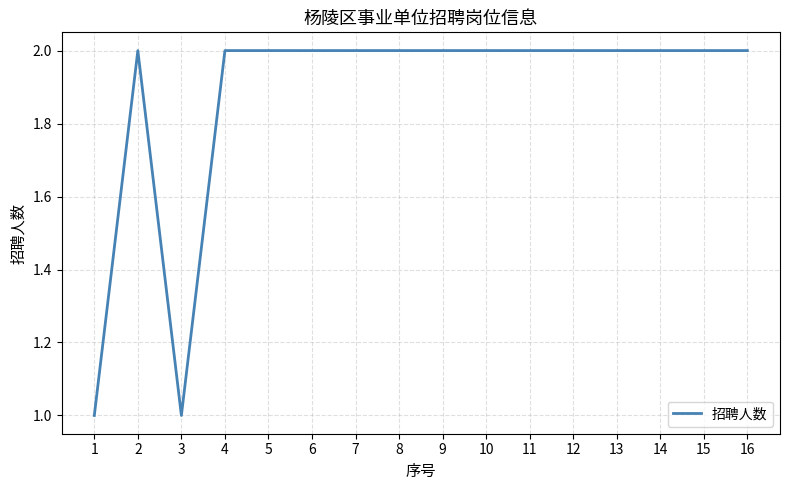

Does the chart have visible grid lines?

Yes